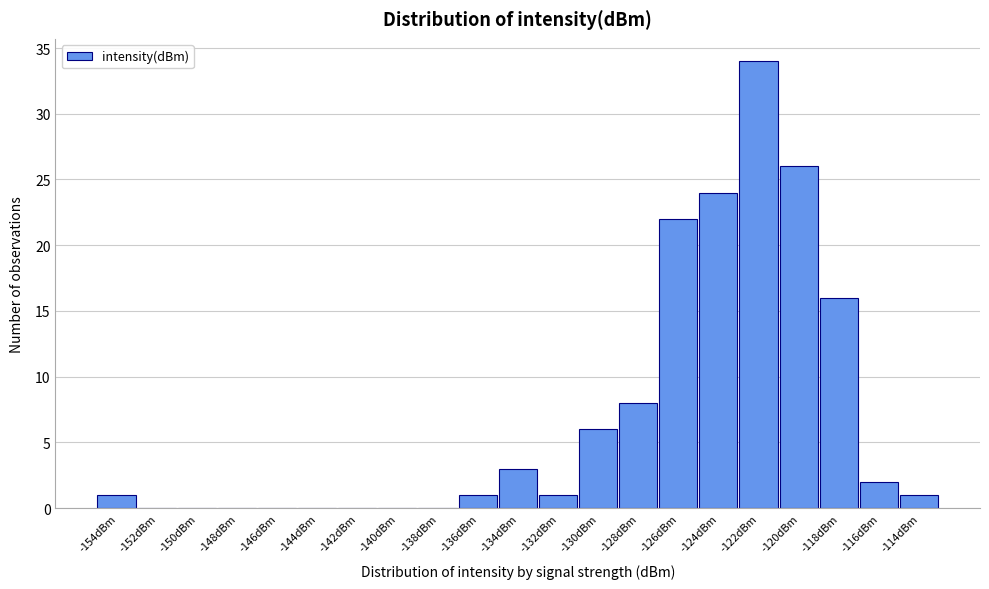

Reading left to right, what are all the values shown in this chart?

-154dBm=1	-152dBm=0	-150dBm=0	-148dBm=0	-146dBm=0	-144dBm=0	-142dBm=0	-140dBm=0	-138dBm=0	-136dBm=1	-134dBm=3	-132dBm=1	-130dBm=6	-128dBm=8	-126dBm=22	-124dBm=24	-122dBm=34	-120dBm=26	-118dBm=16	-116dBm=2	-114dBm=1